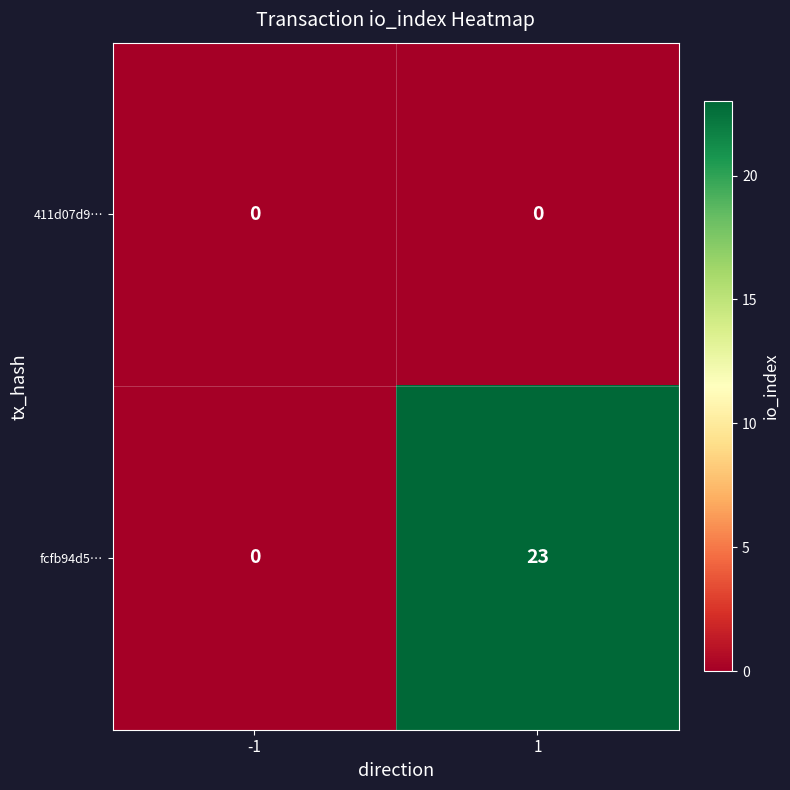

How many categories are shown in the chart?

2